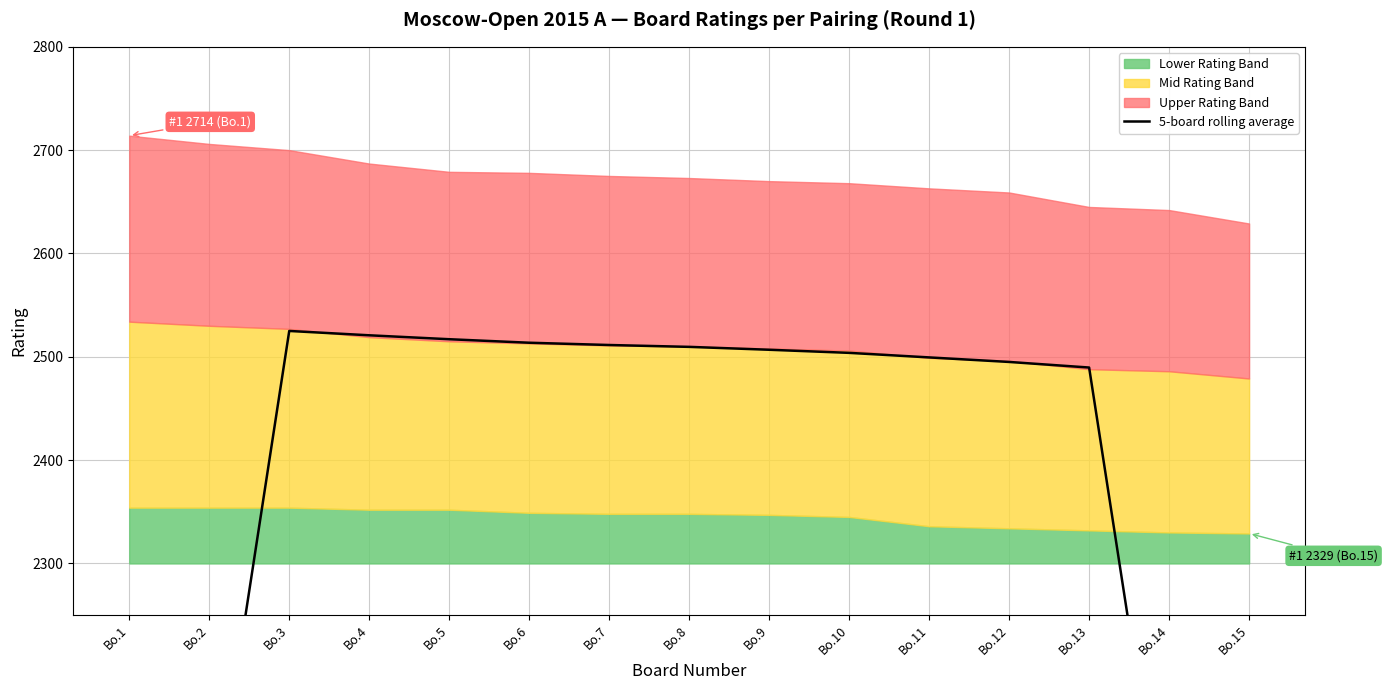

List the labels in order of value, largest first.

Bo.3, Bo.4, Bo.5, Bo.6, Bo.7, Bo.8, Bo.9, Bo.10, Bo.11, Bo.12, Bo.13, Bo.2, Bo.14, Bo.1, Bo.15